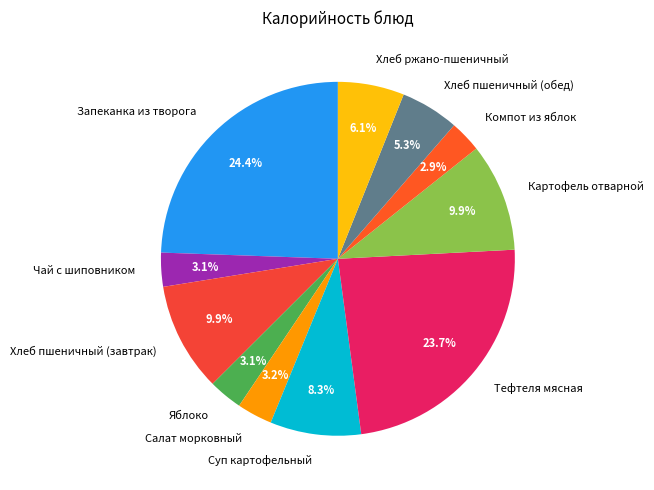

Is it true that Тефтеля мясная is 16% of the pie?

False